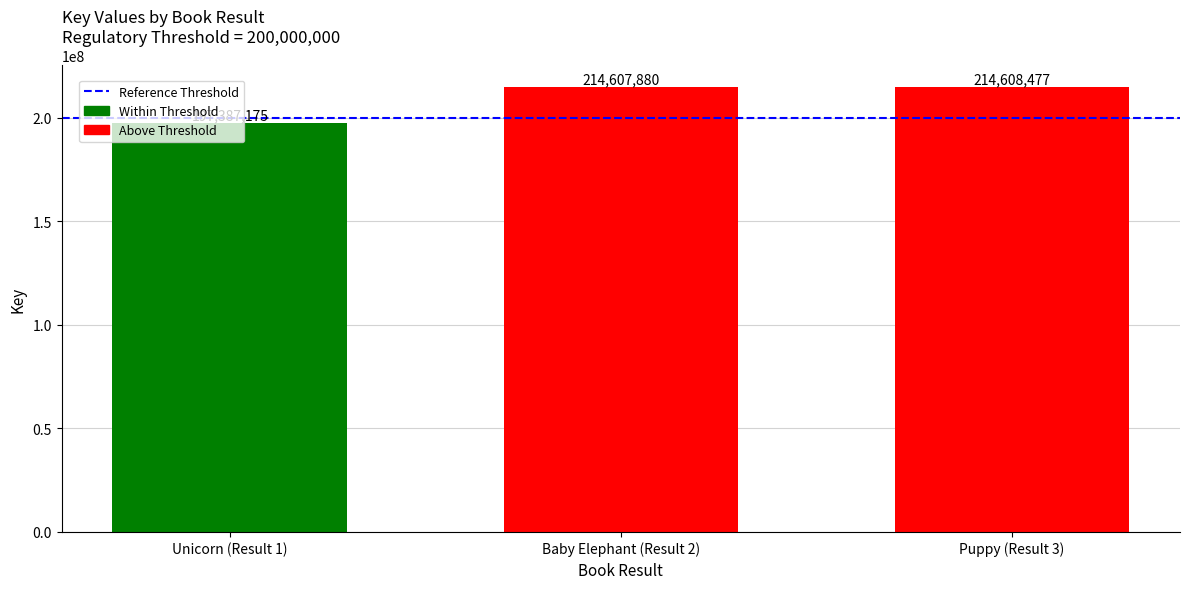

Reading left to right, what are all the values shown in this chart?

Unicorn (Result 1)=197387175	Baby Elephant (Result 2)=214607880	Puppy (Result 3)=214608477